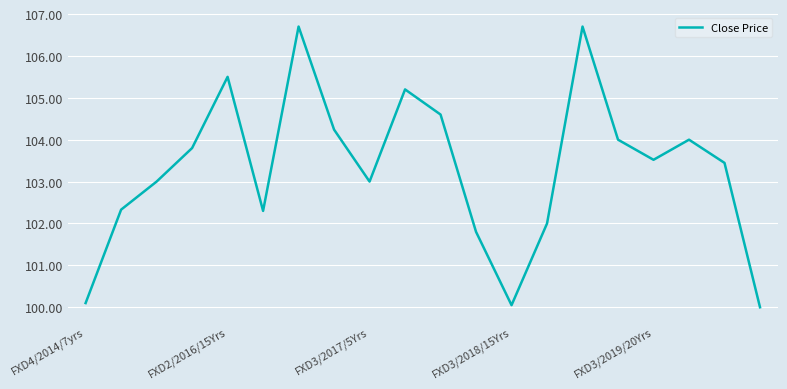

What is the difference between the maximum and minimum values?

6.7